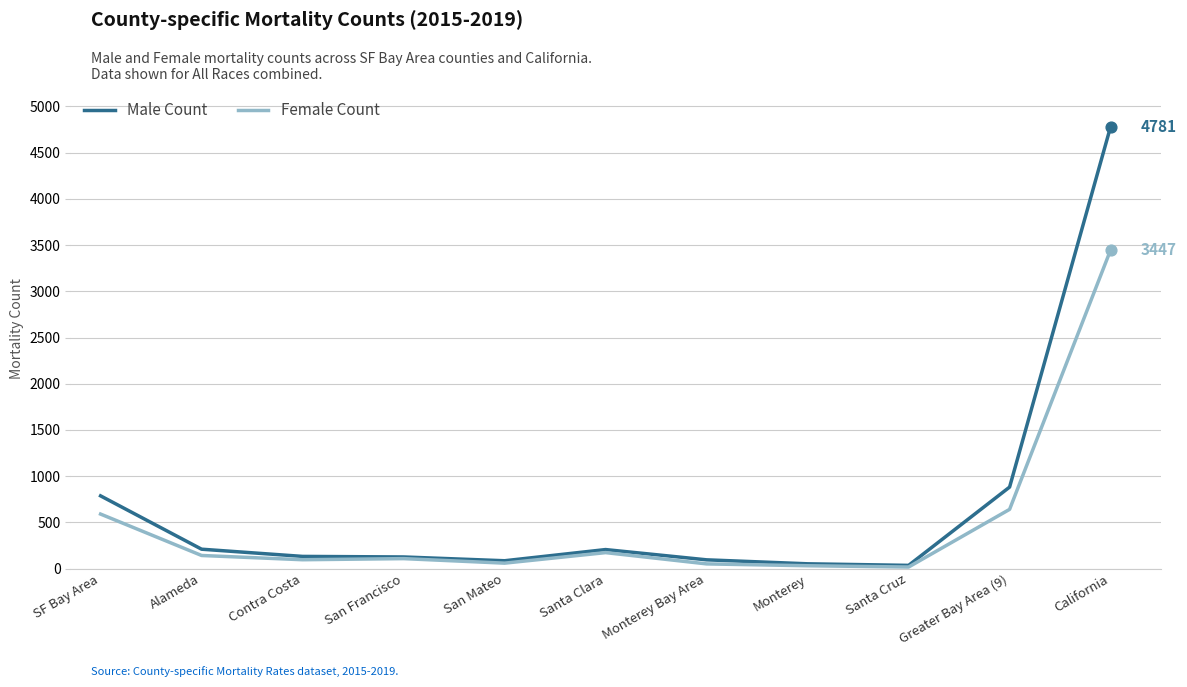

Which series has the largest range (max minus min)?

Male Count